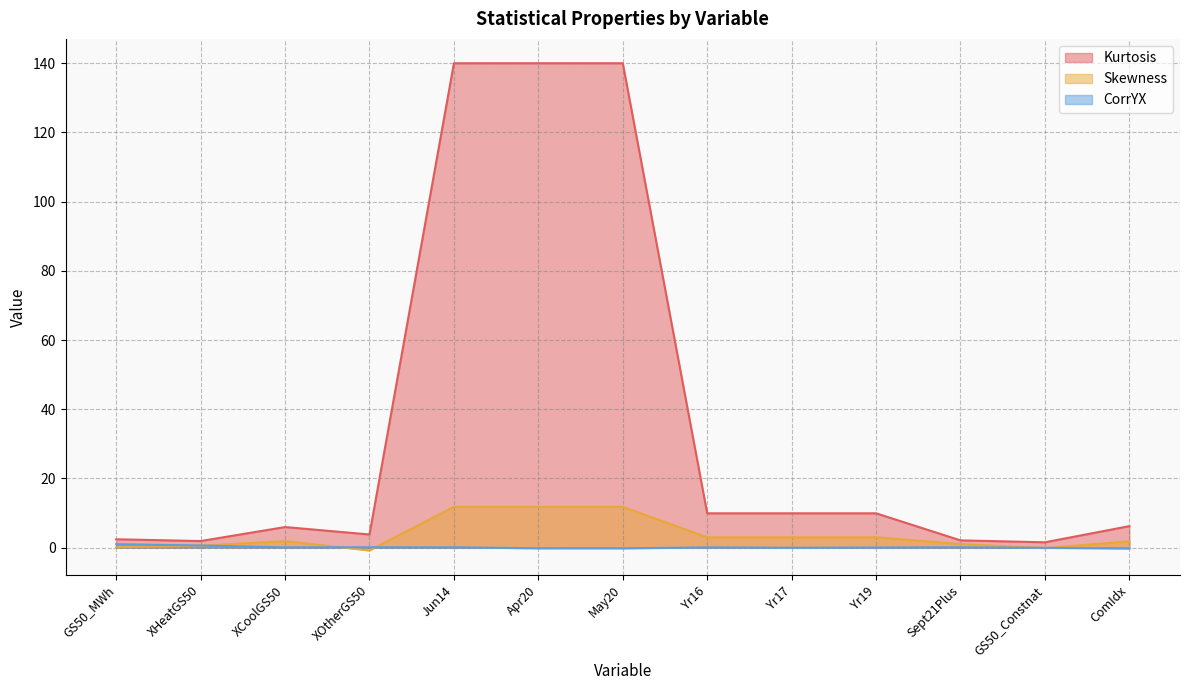

Where do Skewness and CorrYX first cross each other?

XHeatGS50 and XCoolGS50